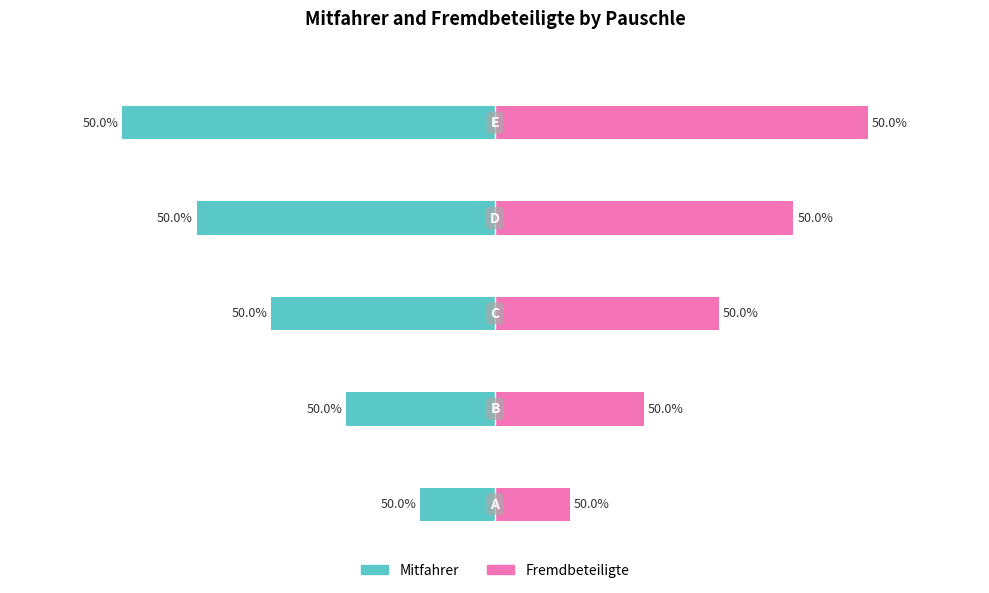

Which series has the largest total across all categories?

Fremdbeteiligte